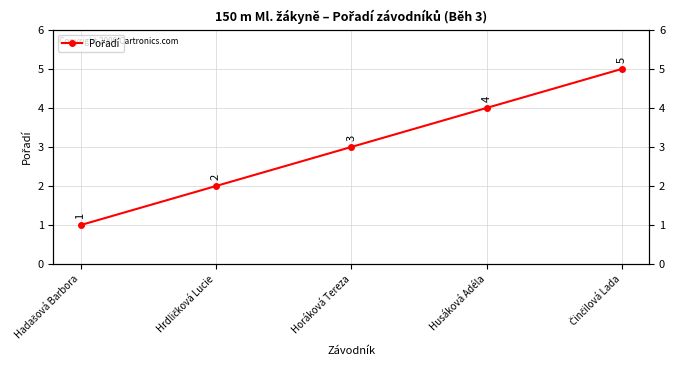

What is the change in value from Horáková Tereza to Husáková Adéla?

+1